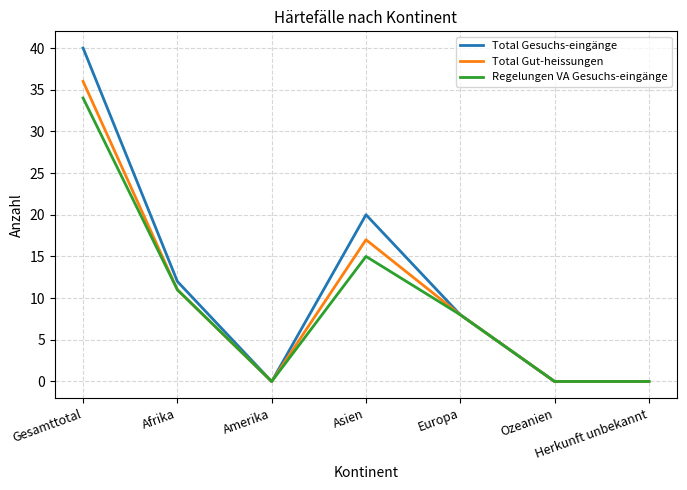

At which category does Total Gesuchs-eingänge reach its first local peak?

Asien